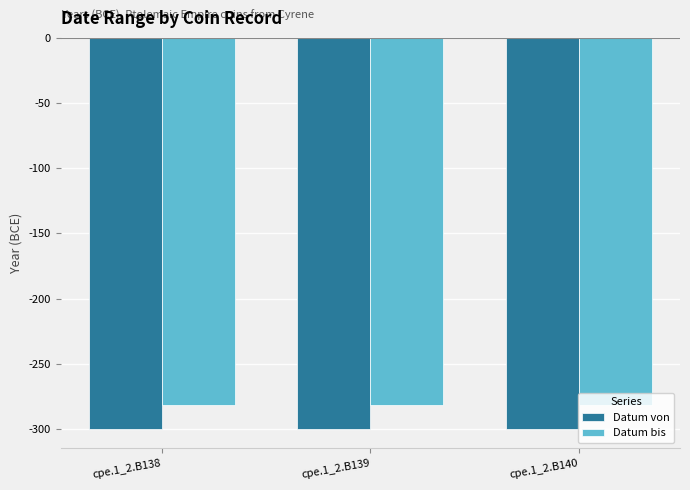

What is the maximum value shown in the chart?

-282